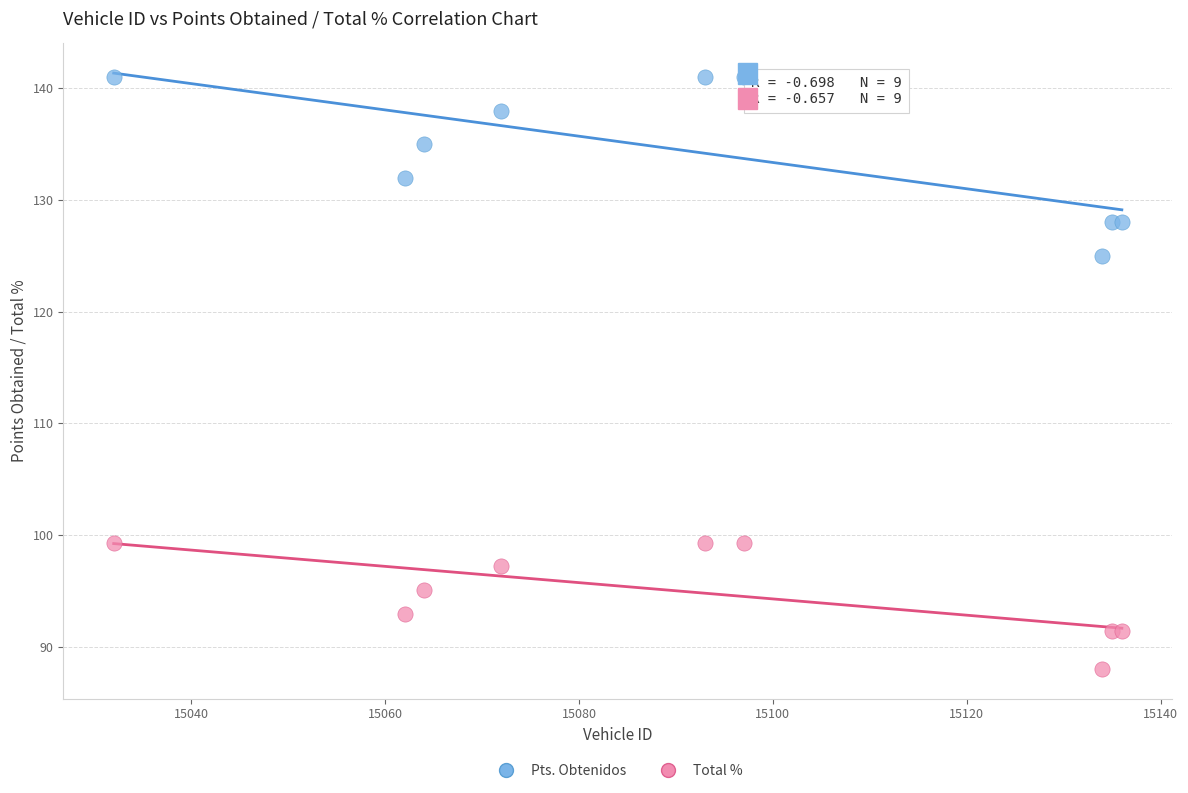

Which series reaches the minimum Y coordinate?

Total %